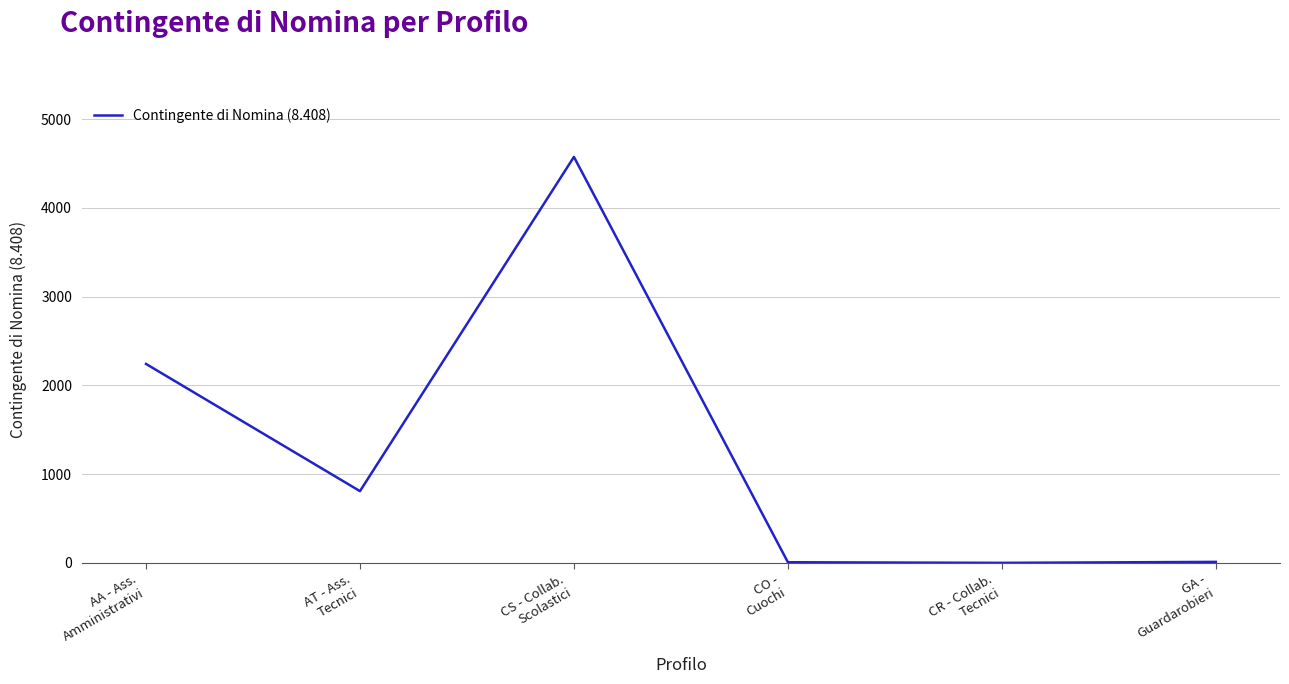

What is the maximum value shown in the chart?

4574